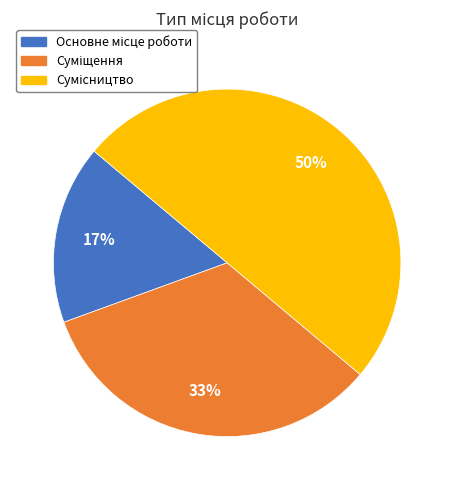

To the nearest percent, what is the difference between the largest and smallest slice percentages?

33%